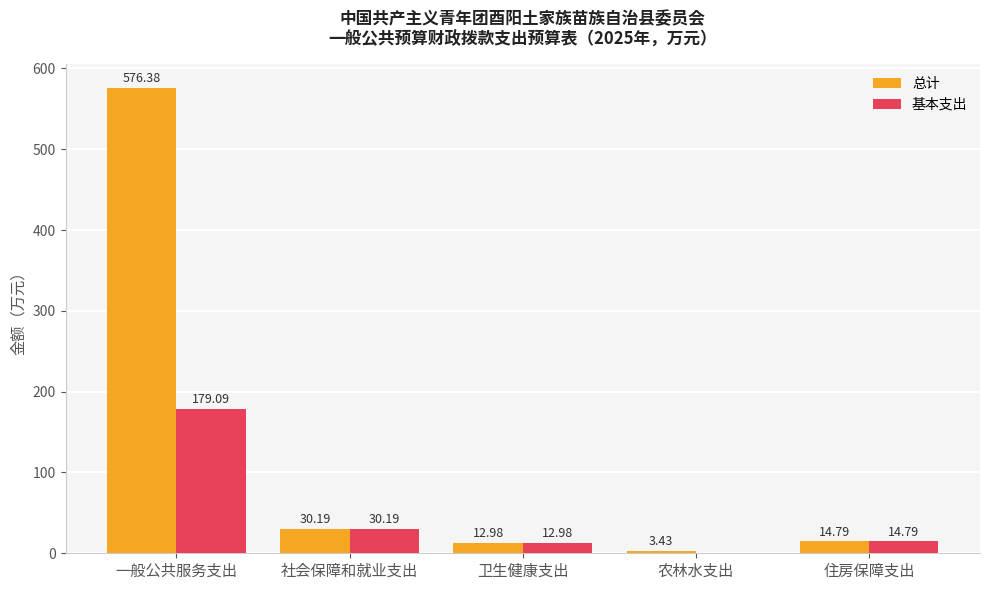

Does the chart contain stacked bars?

No